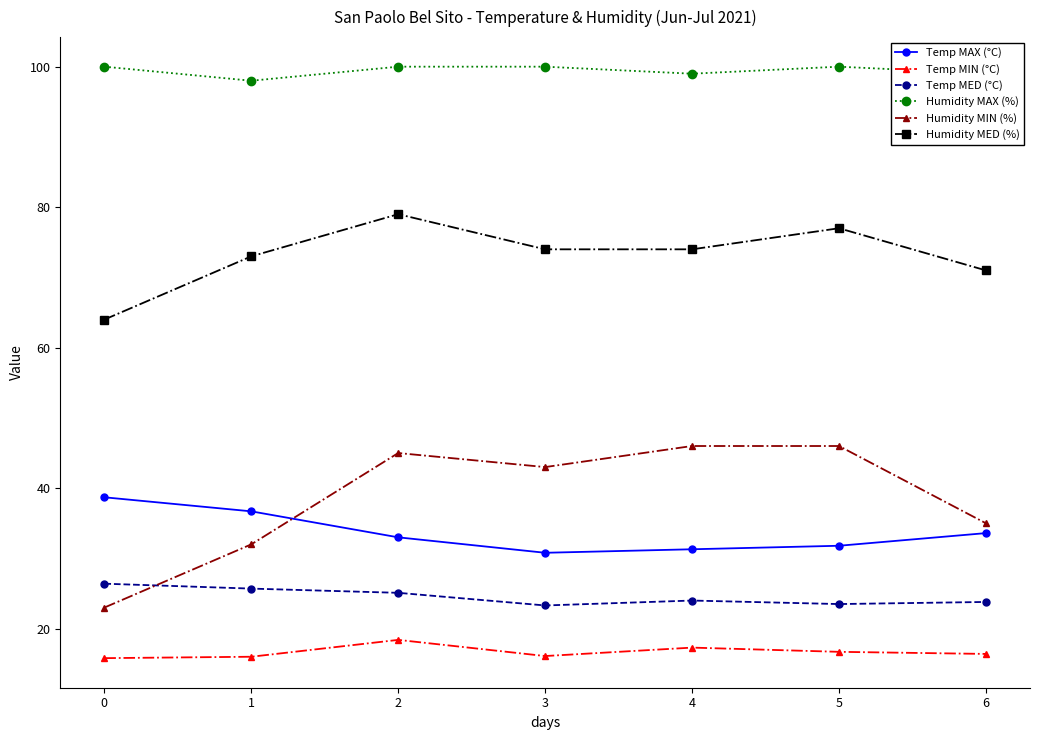

True or false: Temp MIN (°C) and Temp MED (°C) intersect in this chart.

False